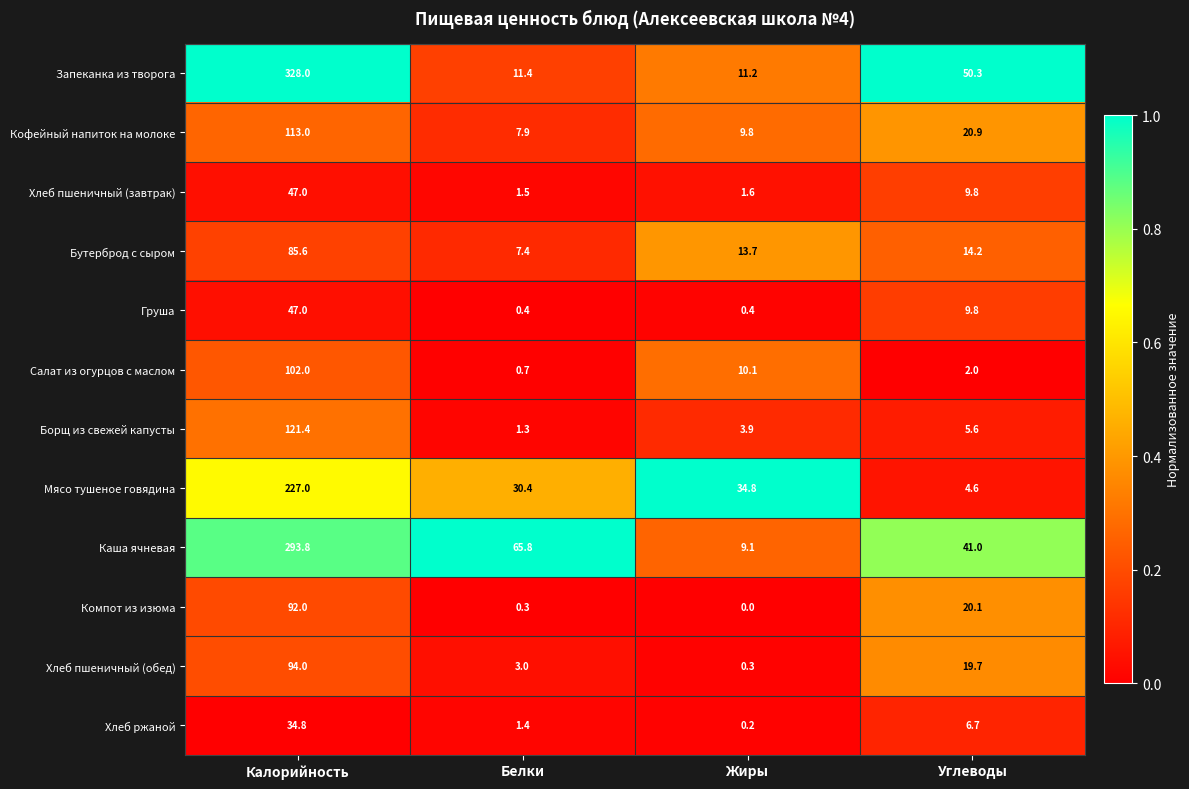

The Компот из изюма series shows 0.3 at Белки. True or false?

True